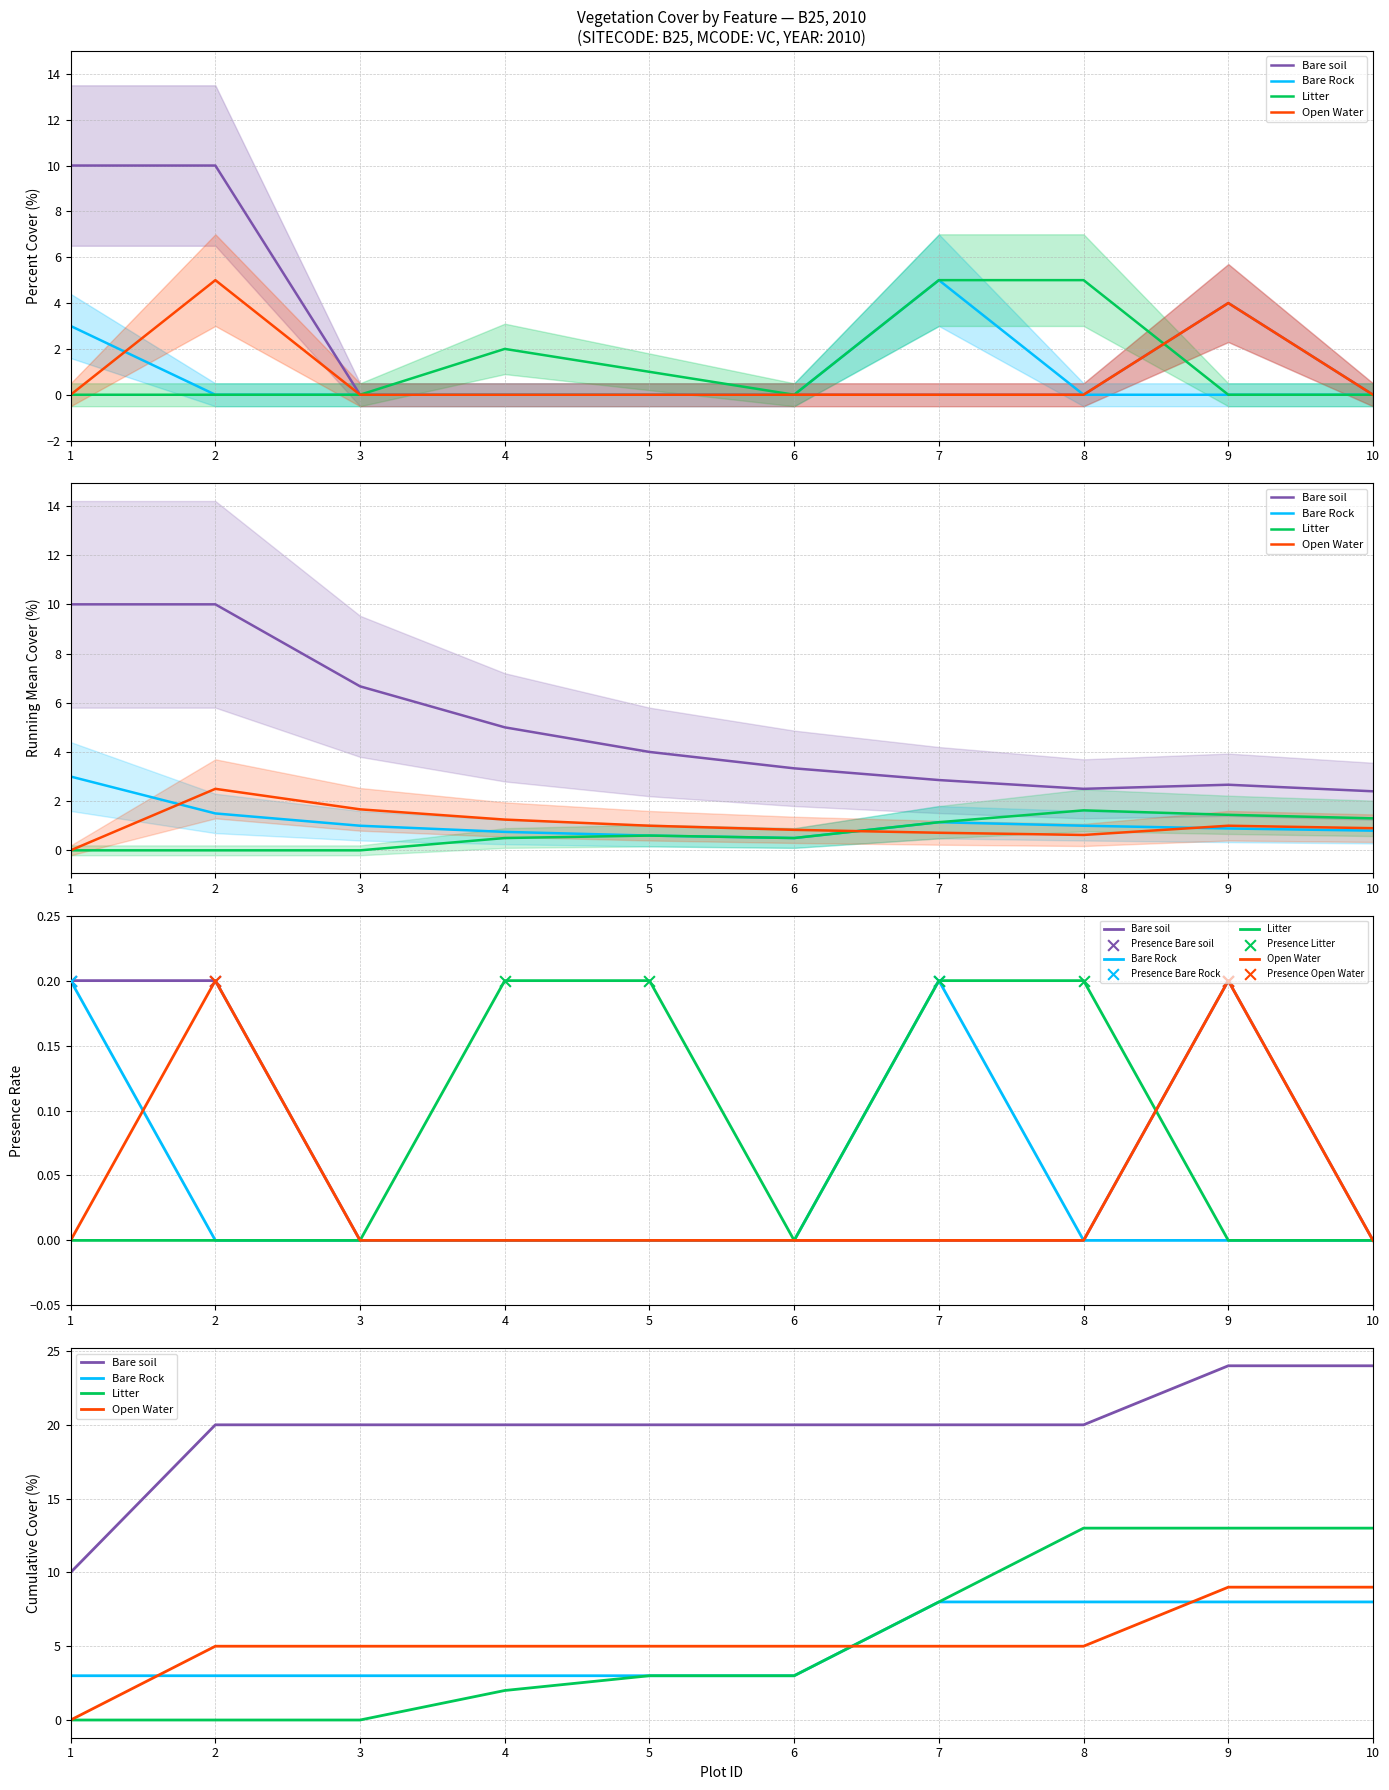

What is the total value across all series at 5?

1